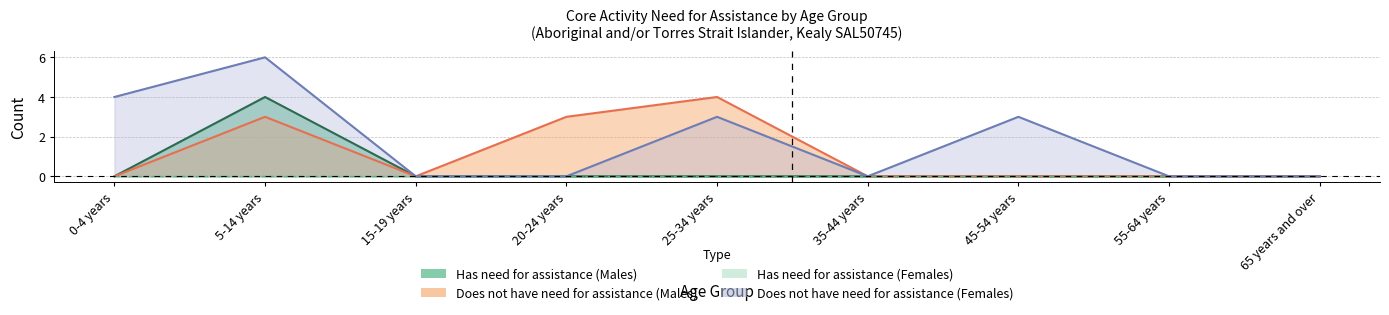

How many Does not have need for assistance (Males) values are between 0 and 3?

8